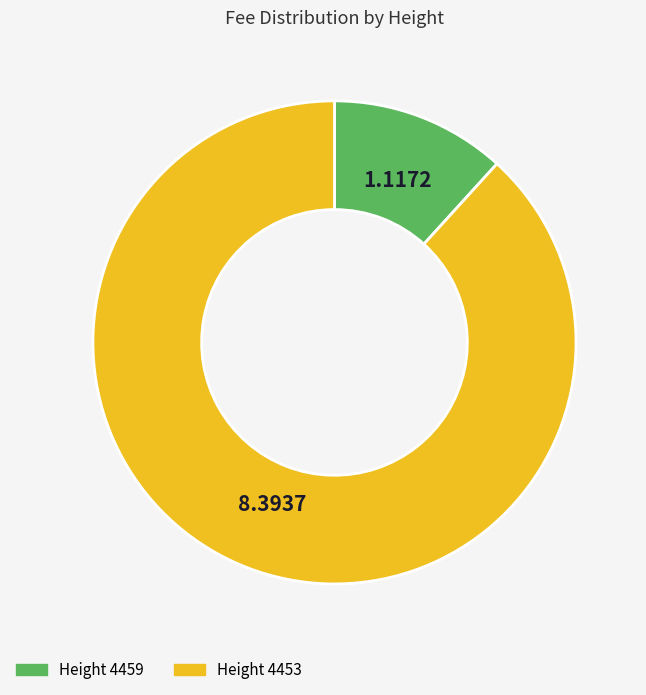

Which slice represents more than half of the pie?

Height 4453